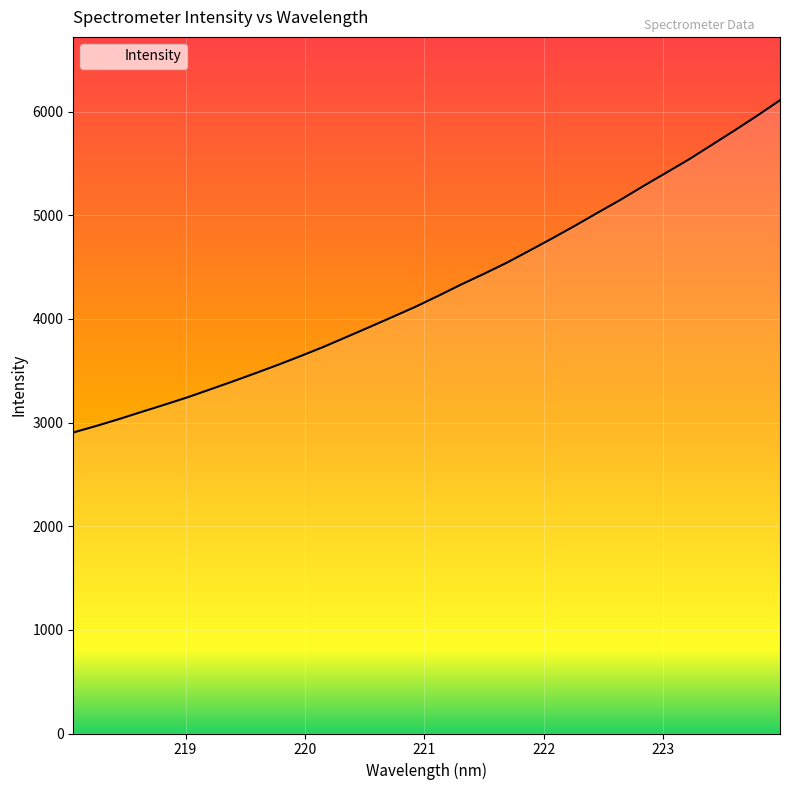

Does the chart display data point markers on the line(s)?

No